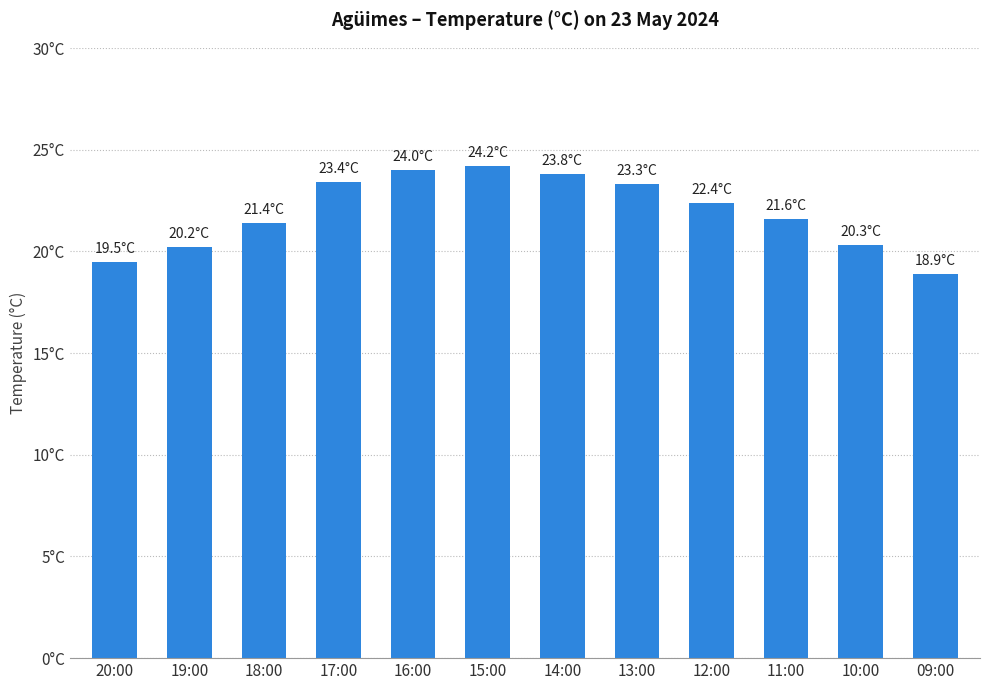

Which has a higher value, 20:00 or 16:00?

16:00